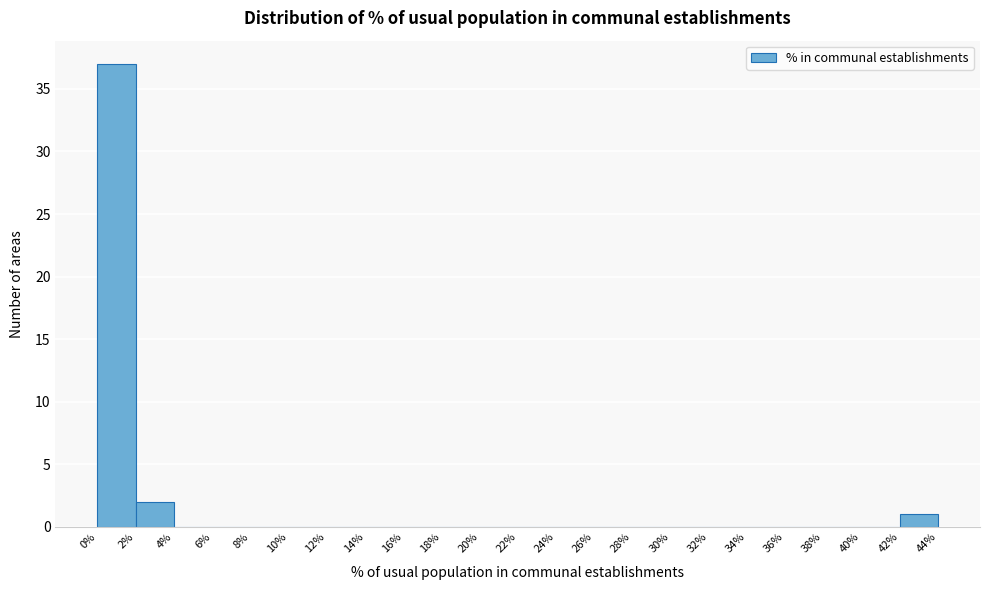

Over which range of the x-axis is the bar tallest?

0% to 2%